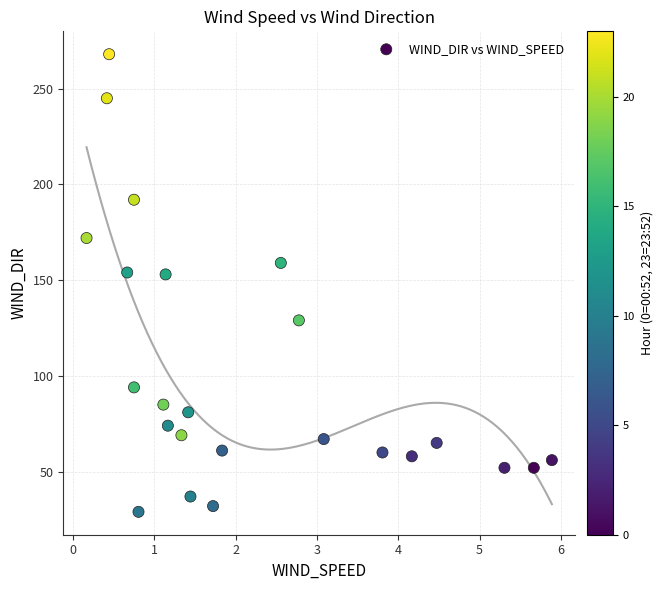

What is the range of Y values (max minus min)?

239